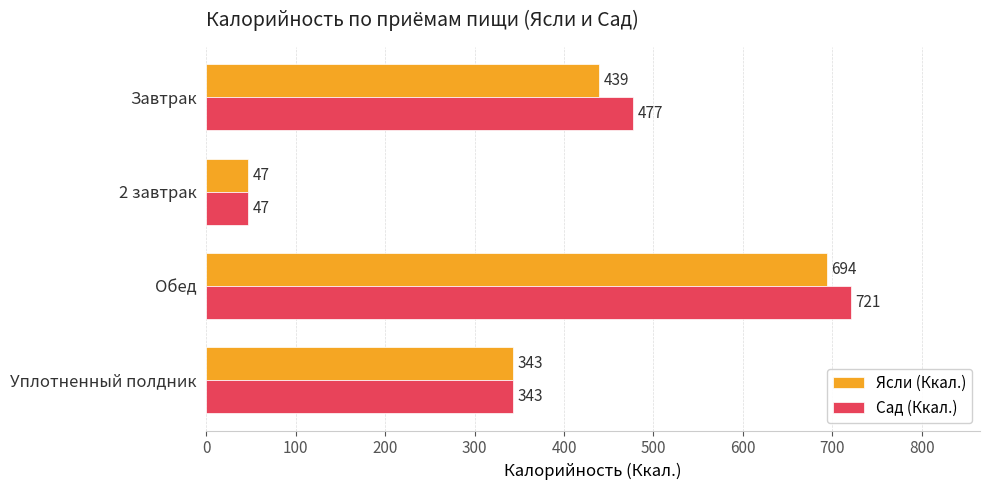

How many values in the Сад (Ккал.) series are below 477?

2